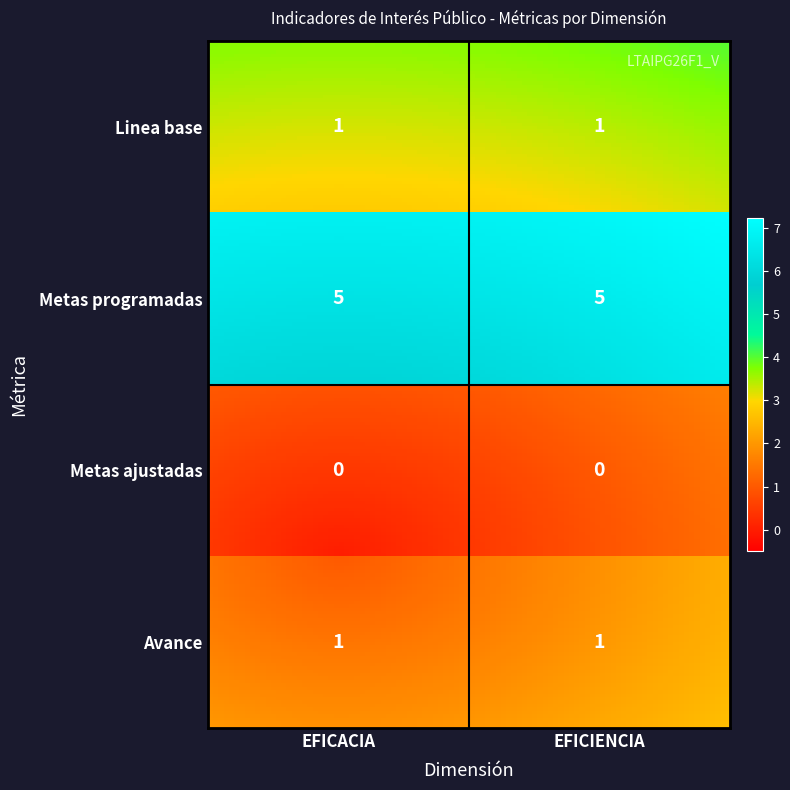

Count the EFICACIA values in the range 1 to 5.

3